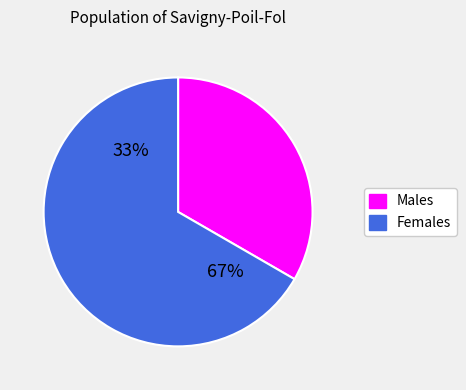

True or false: Чоловіча accounts for 23% of the total.

False